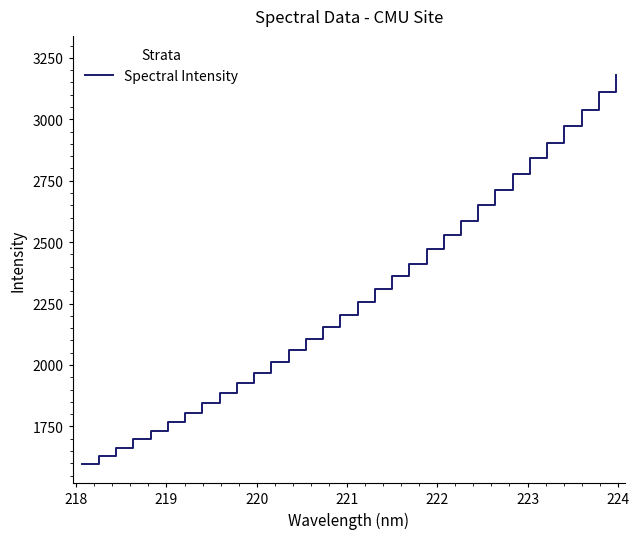

What is the smallest value displayed?

1598.9